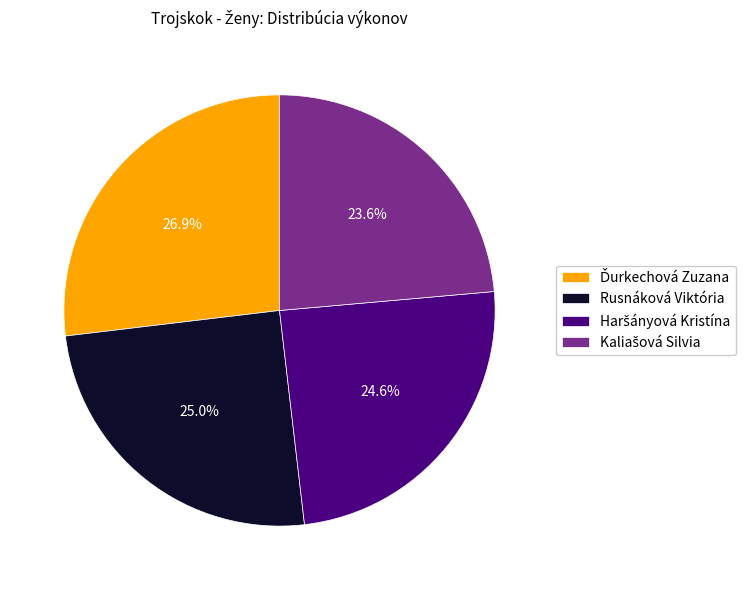

Is there any slice that represents more than half of the pie?

No